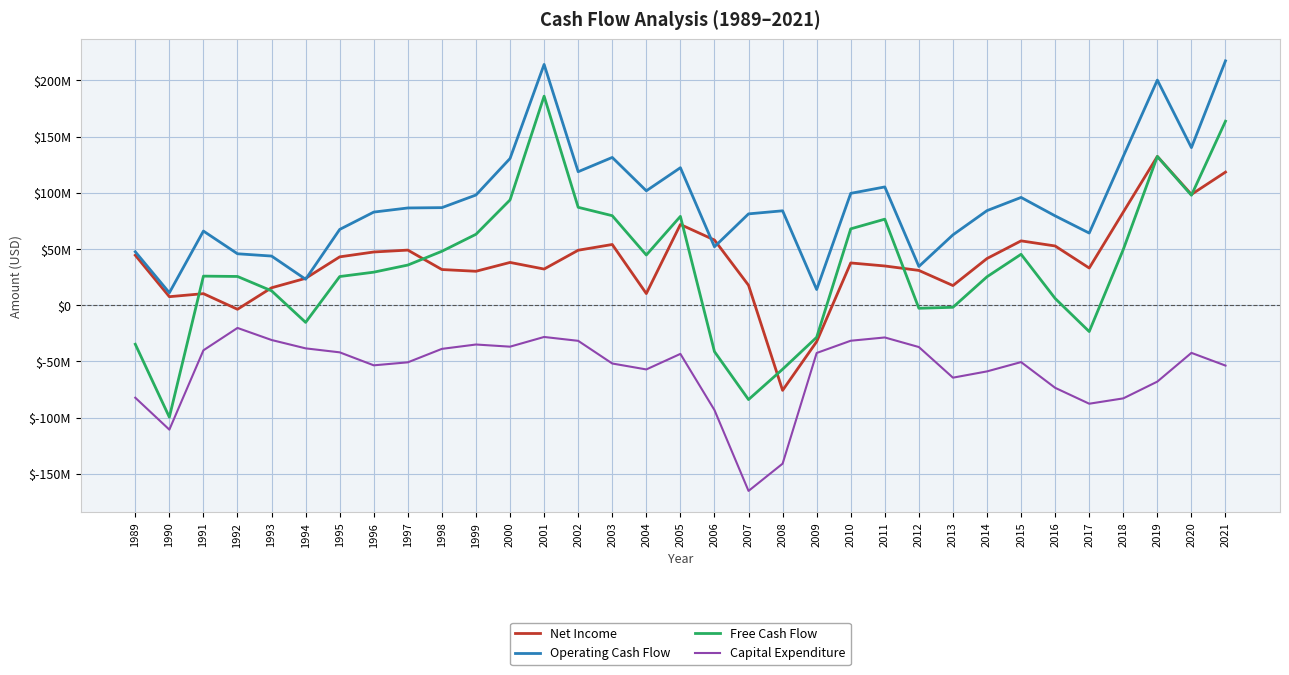

True or false: Operating Cash Flow has a value of 118825000 at 2002.

True